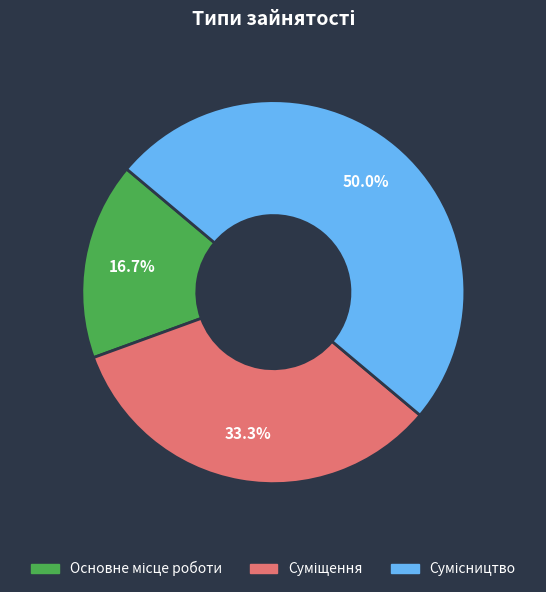

Which category has the biggest portion of the pie?

Сумісництво